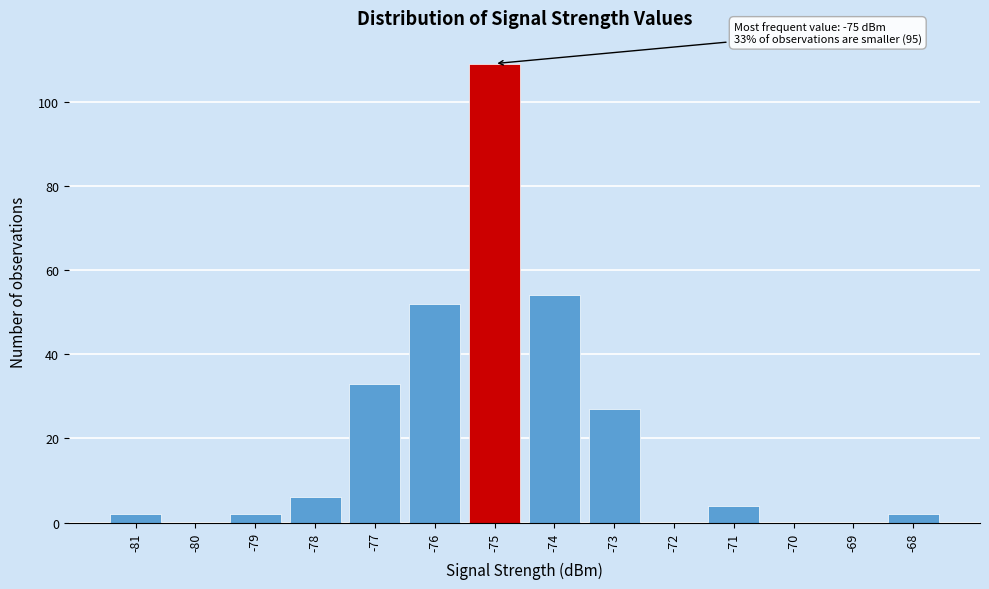

Which range on the x-axis has the tallest bar?

-75.5 to -74.5